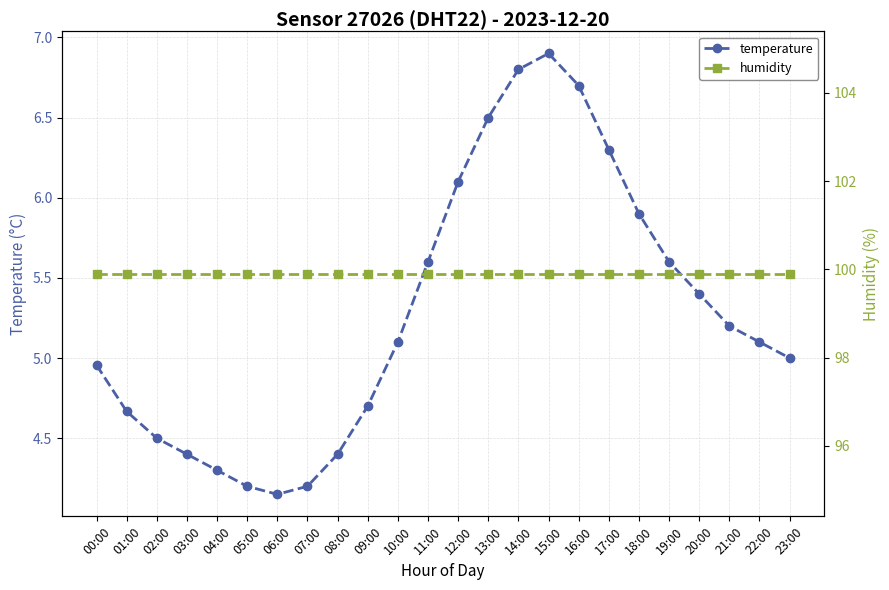

The value of temperature at 02:00 is 4.5. True or false?

True